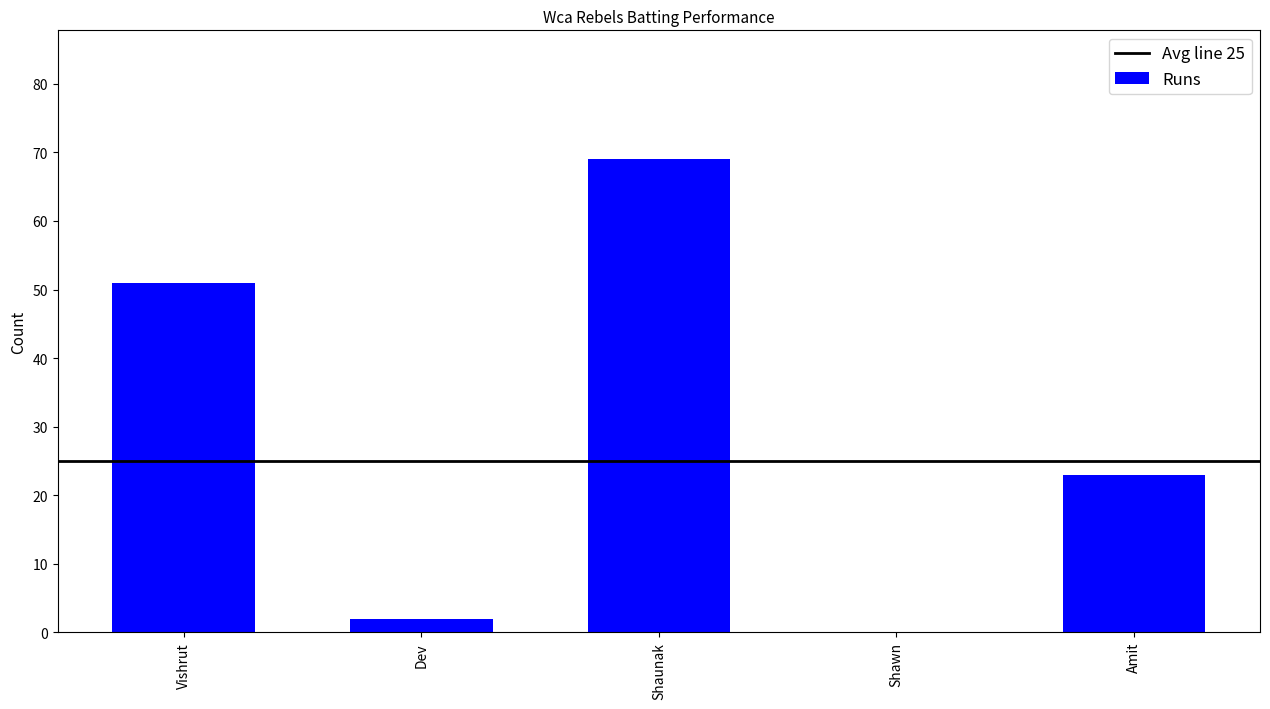

What is the sum of the values at Vishrut and Amit?

74